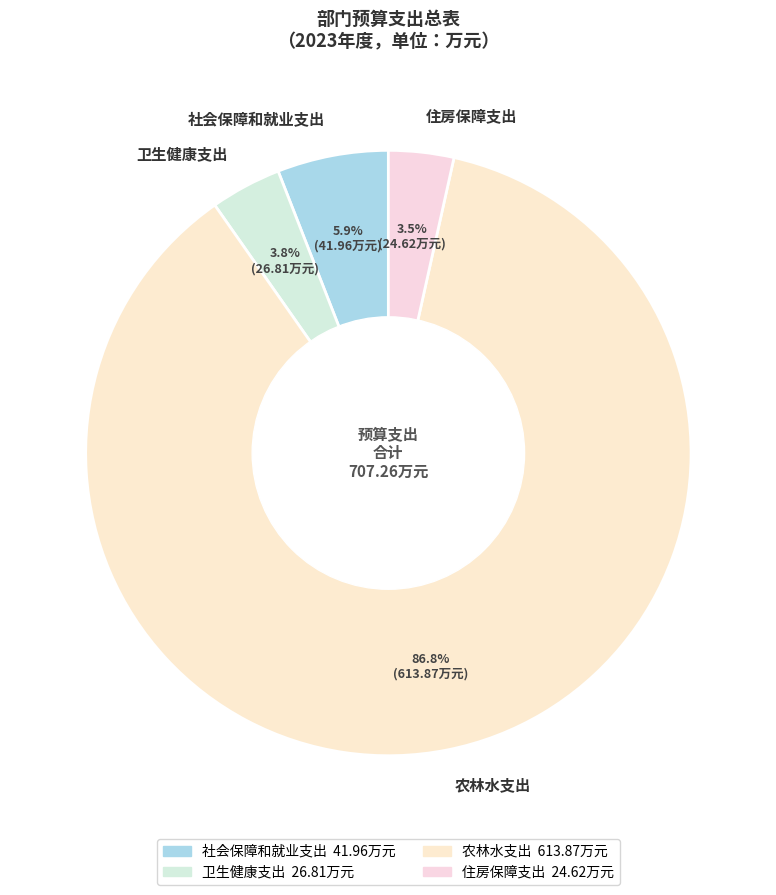

Approximately how many times larger is the value at 卫生健康支出 compared to 住房保障支出?

1.1